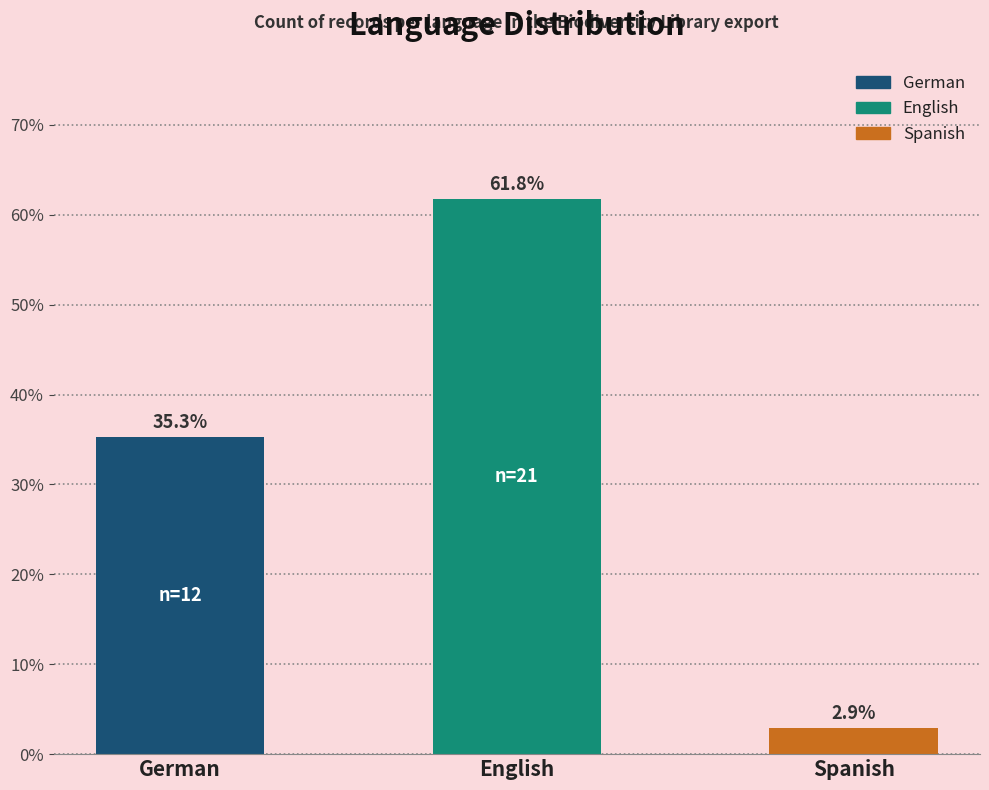

Rank the categories by value from lowest to highest.

Spanish, German, English